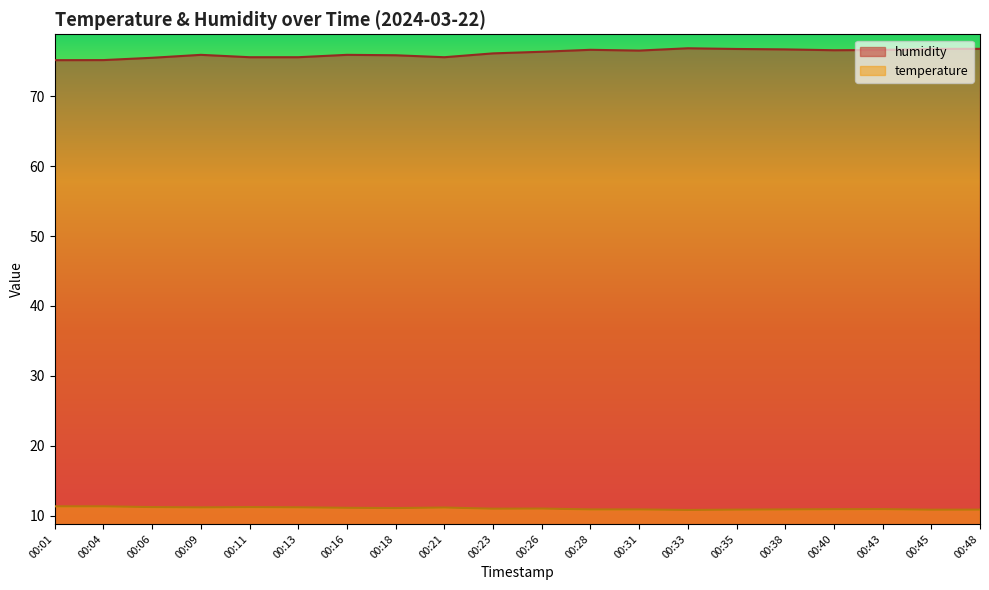

Rank the categories by temperature value from lowest to highest.

00:33, 00:45, 00:35, 00:48, 00:28, 00:31, 00:38, 00:40, 00:43, 00:23, 00:26, 00:18, 00:16, 00:21, 00:09, 00:13, 00:06, 00:11, 00:01, 00:04